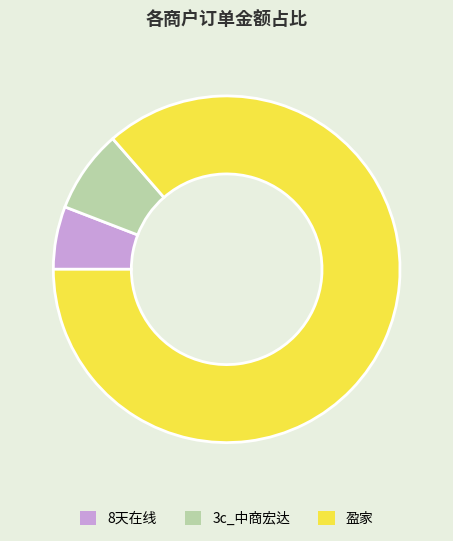

Is it true that 8天在线 is 1% of the pie?

False